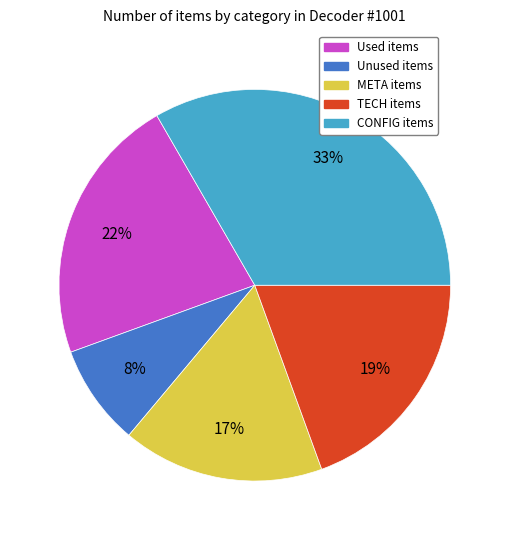

Is there any slice that represents more than half of the pie?

No